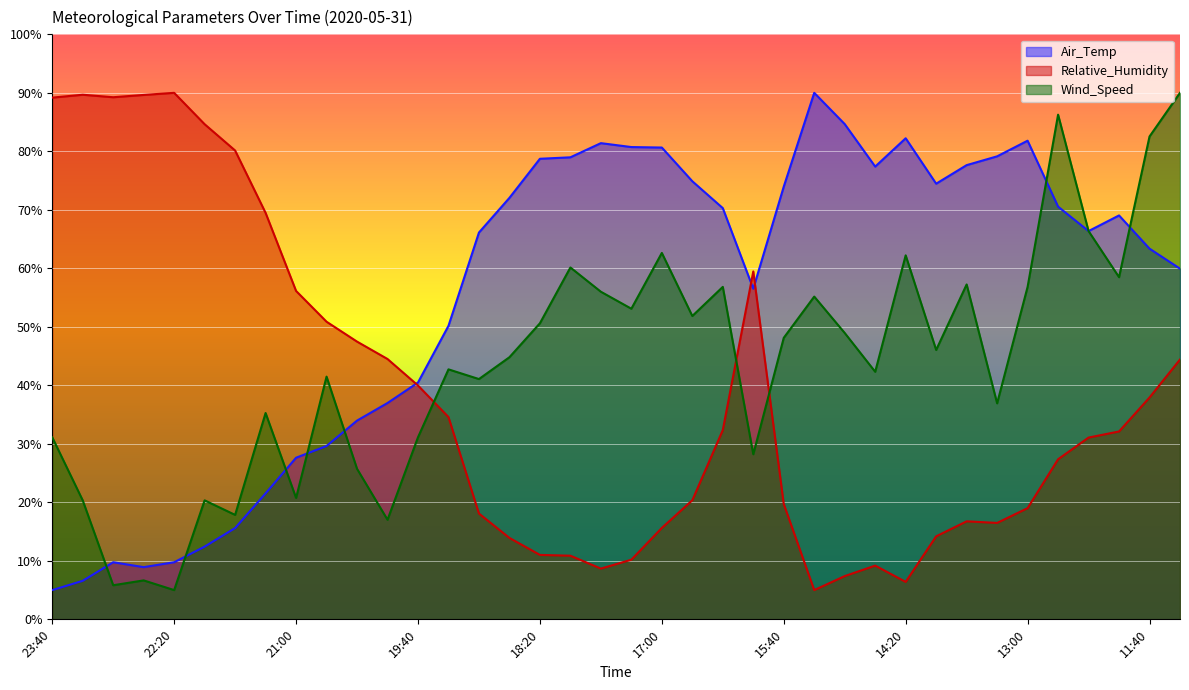

What are all the series names shown in the legend?

Air_Temp, Relative_Humidity, Wind_Speed